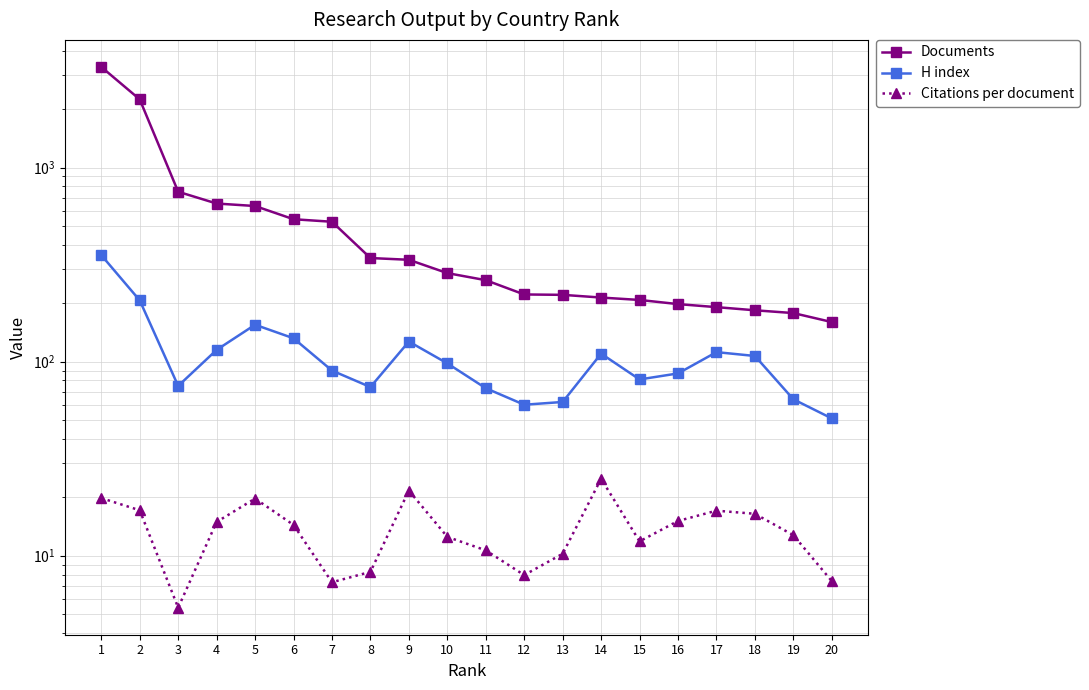

True or false: Documents and H index cross at least once.

False